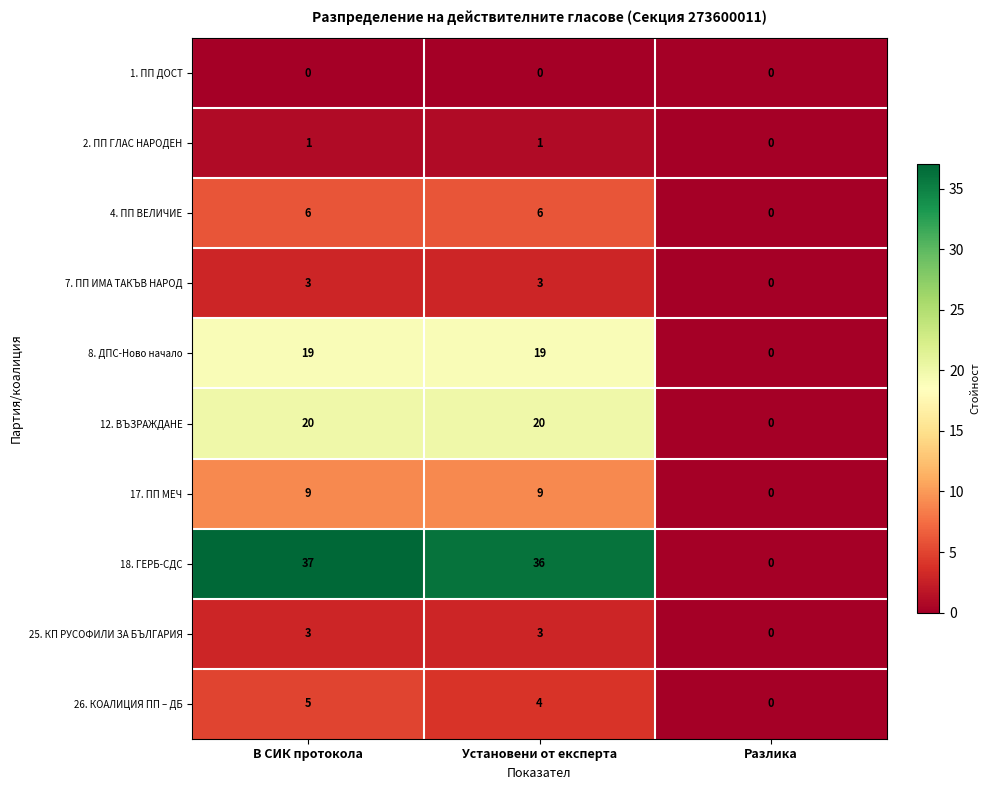

What is the average value of the 12. ВЪЗРАЖДАНЕ series?

13